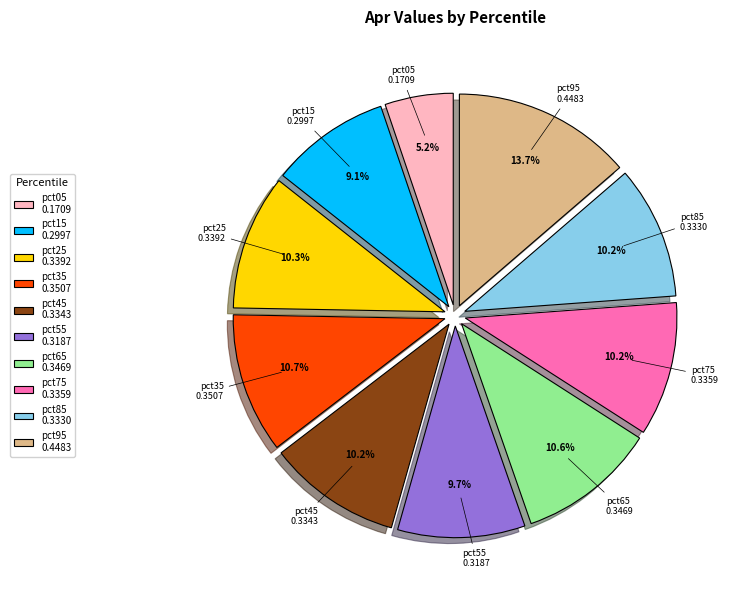

Is it true that pct05 is 1% of the pie?

False